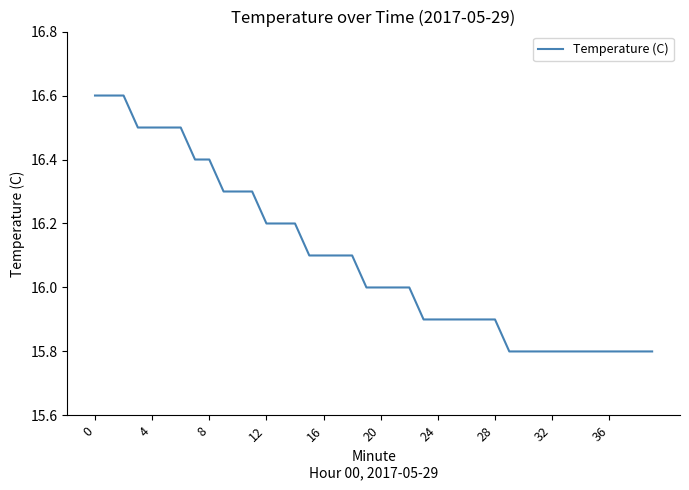

What is the difference between the maximum and minimum values?

0.8